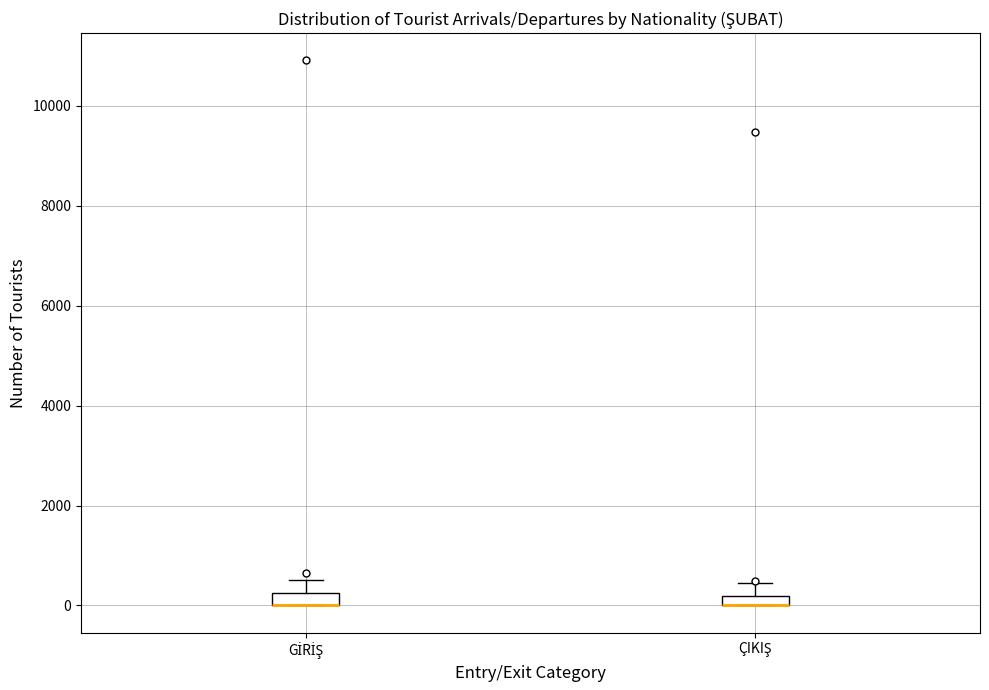

Where is the upper edge of the box for GİRİŞ on the y-axis? The values are not printed on the chart, so give them approximately, as read against the axis.

200